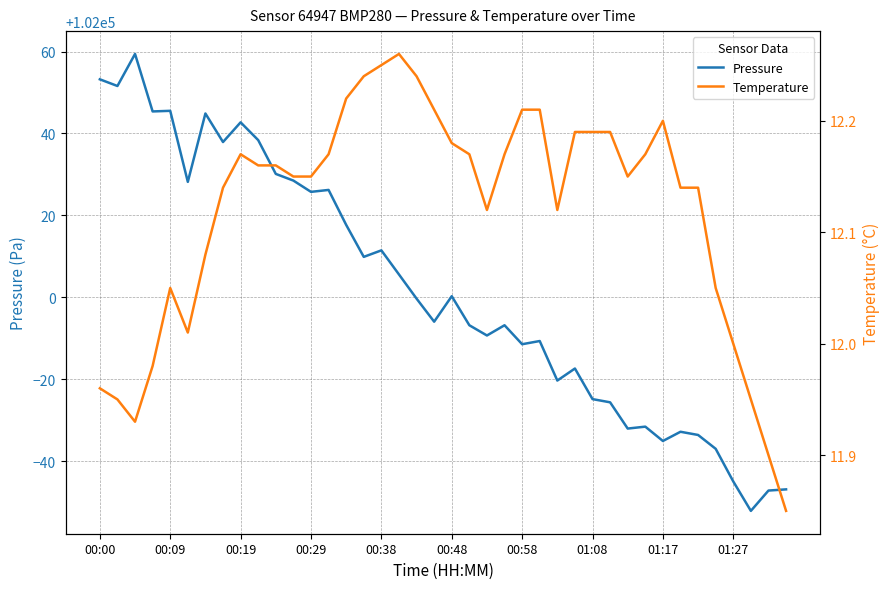

What is the difference between the maximum and minimum values in the Temperature series?

0.4